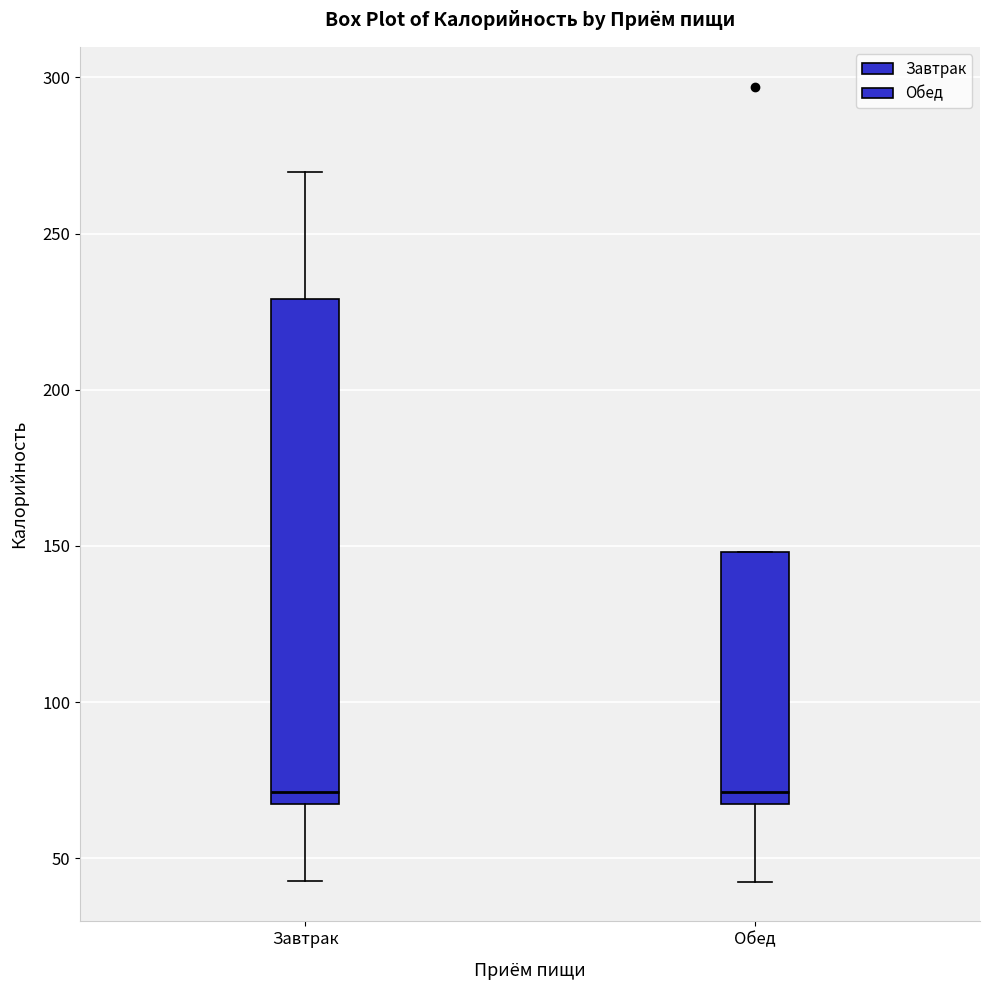

Reading left to right, transcribe this box plot: for each box, give where its median line is, the range the box spans, and where its two whiskers end, as read against the y-axis. The values are not printed on the chart, so give them approximately, as read against the axis.

Завтрак: median 70, box 65 to 230, whiskers 45 to 270
Обед: median 70, box 65 to 150, whiskers 45 to 150